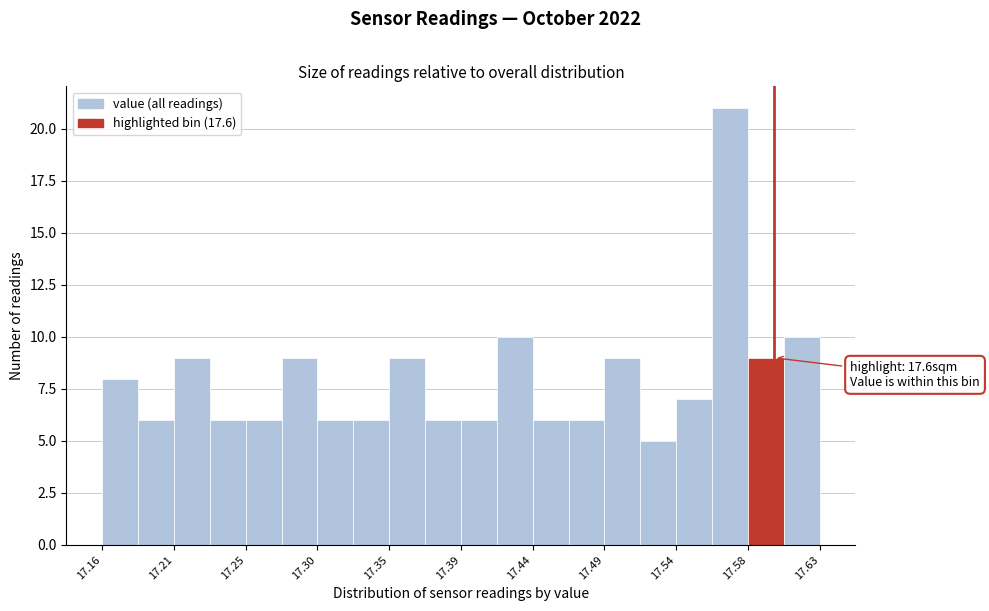

Which range on the x-axis has the tallest bar?

17.560 to 17.585